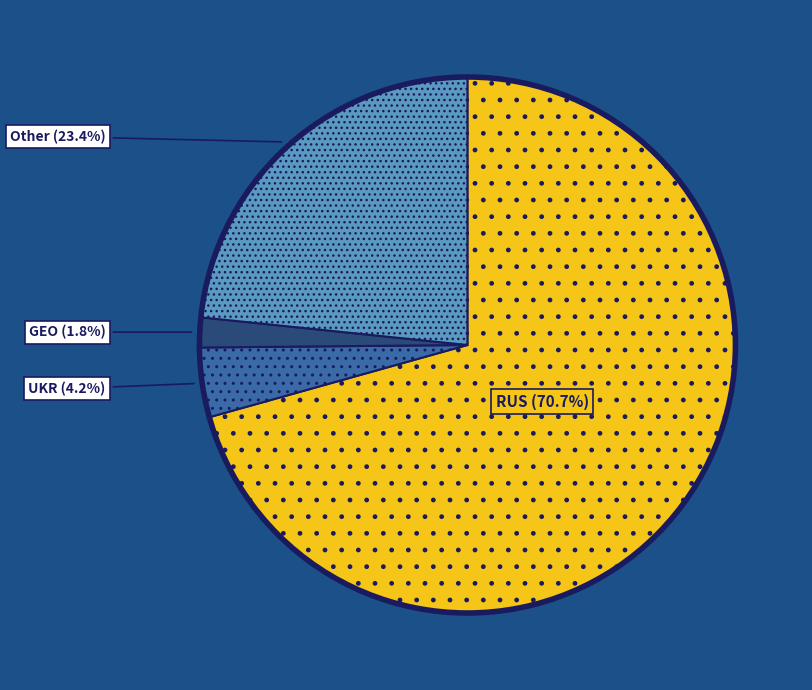

The GEO slice represents 2% of the pie. True or false?

True